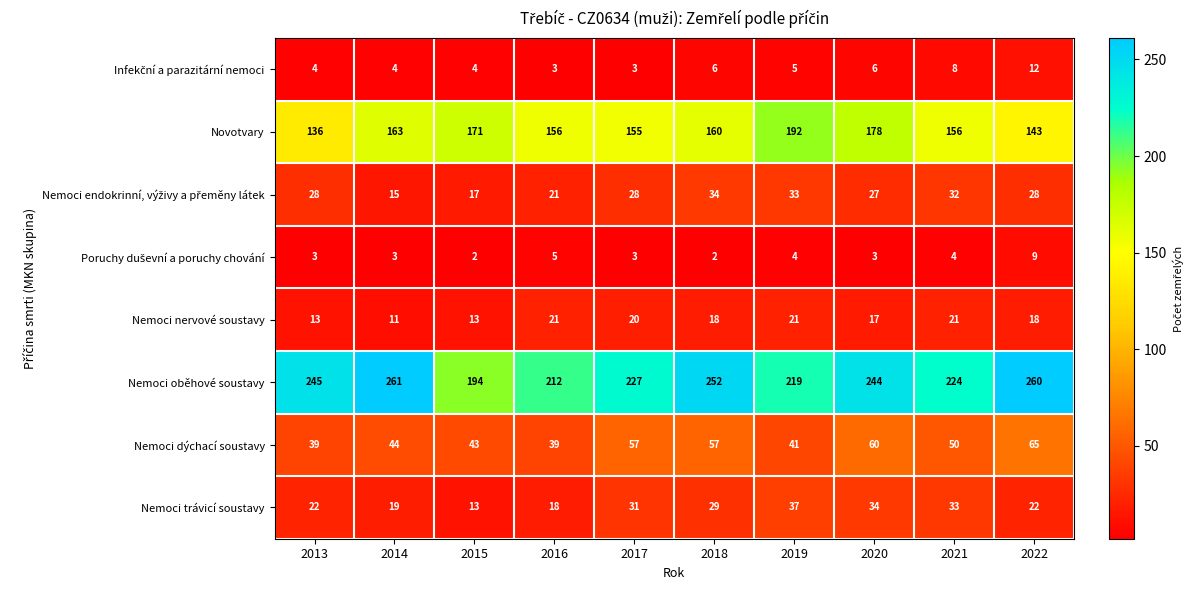

What is the sum of the Nemoci nervové soustavy values at 2014 and 2018?

29